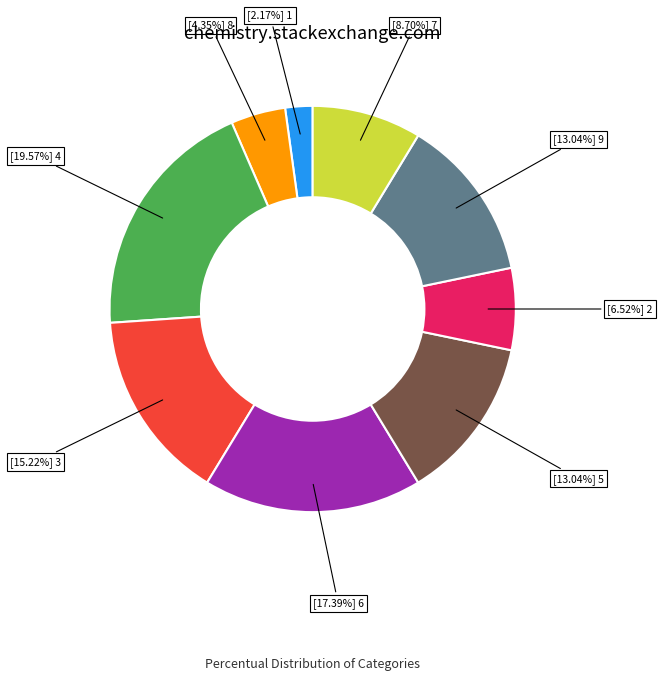

Count the number of slices in the pie.

9